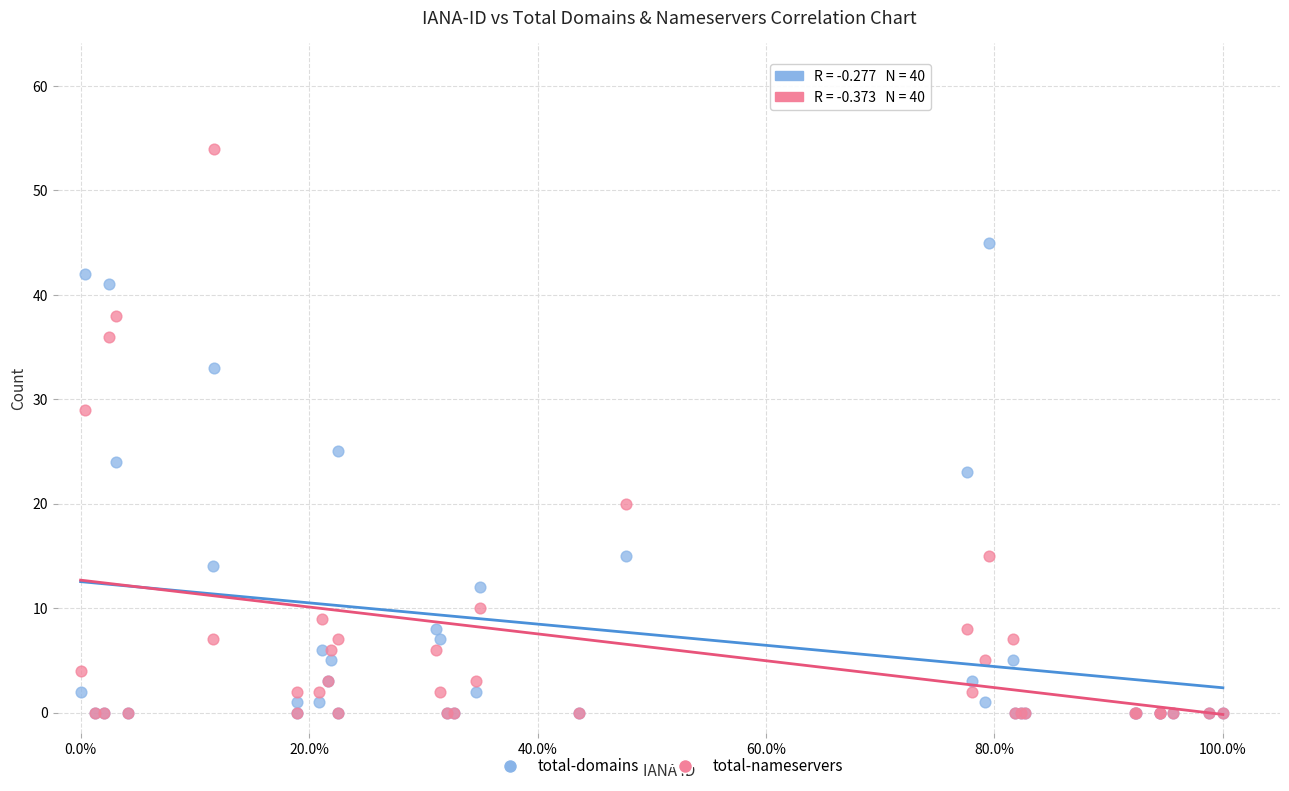

In the total-domains series, what Y value is closest to 22?

23